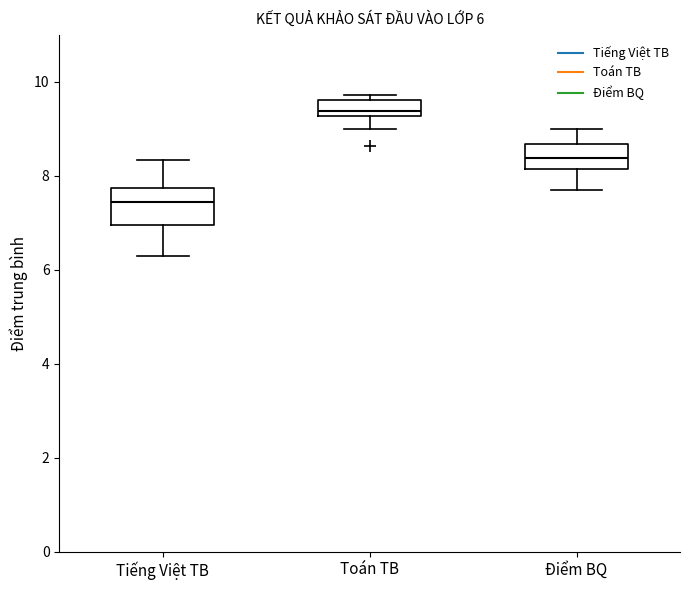

Which box is the tallest, from its lower edge to its upper edge?

Tiếng Việt TB